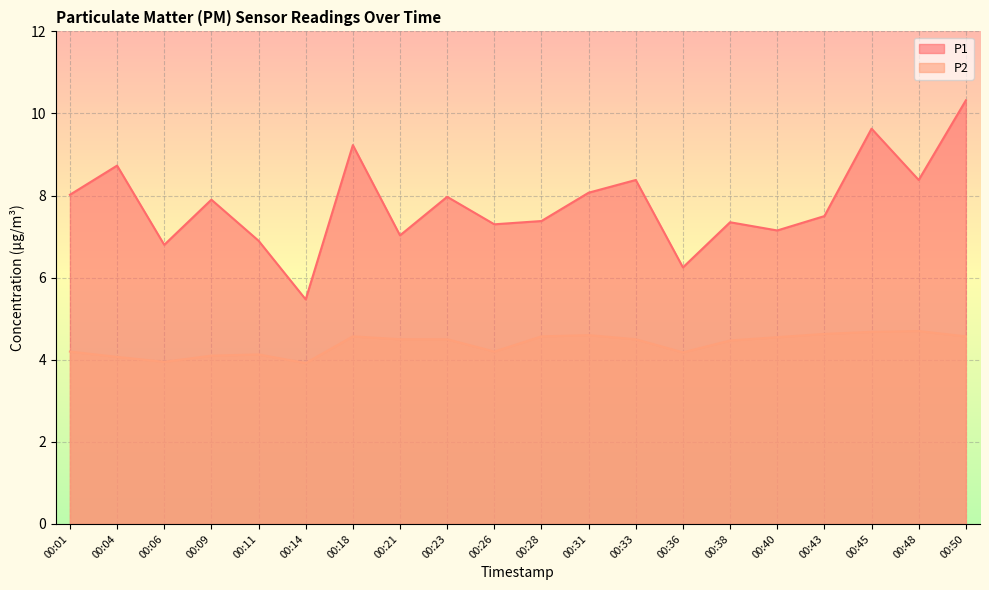

Rank the series at 00:01 from highest to lowest value.

P1, P2